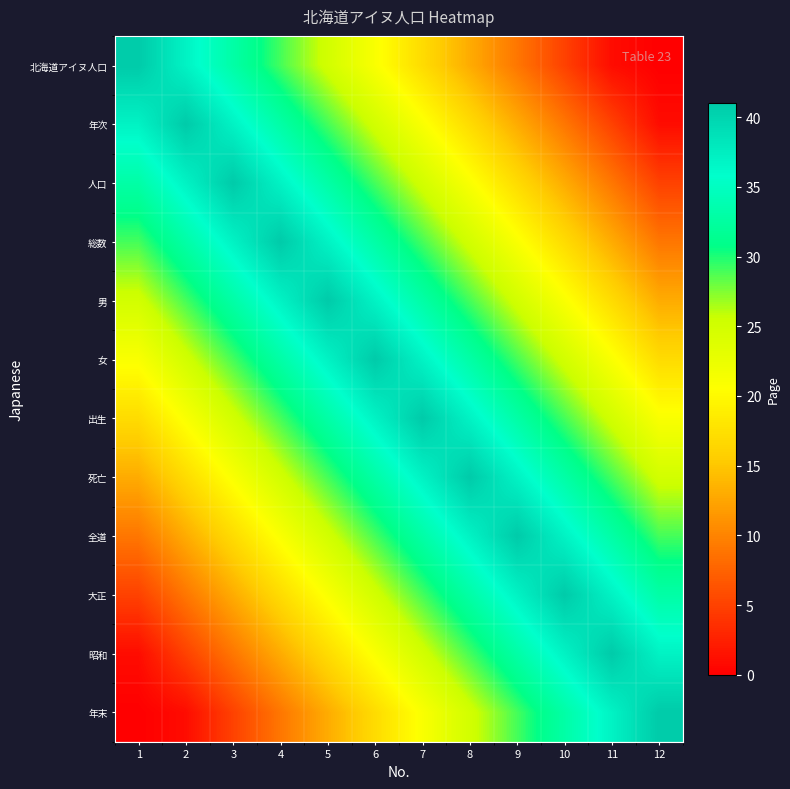

Which series has the largest total across all categories?

女